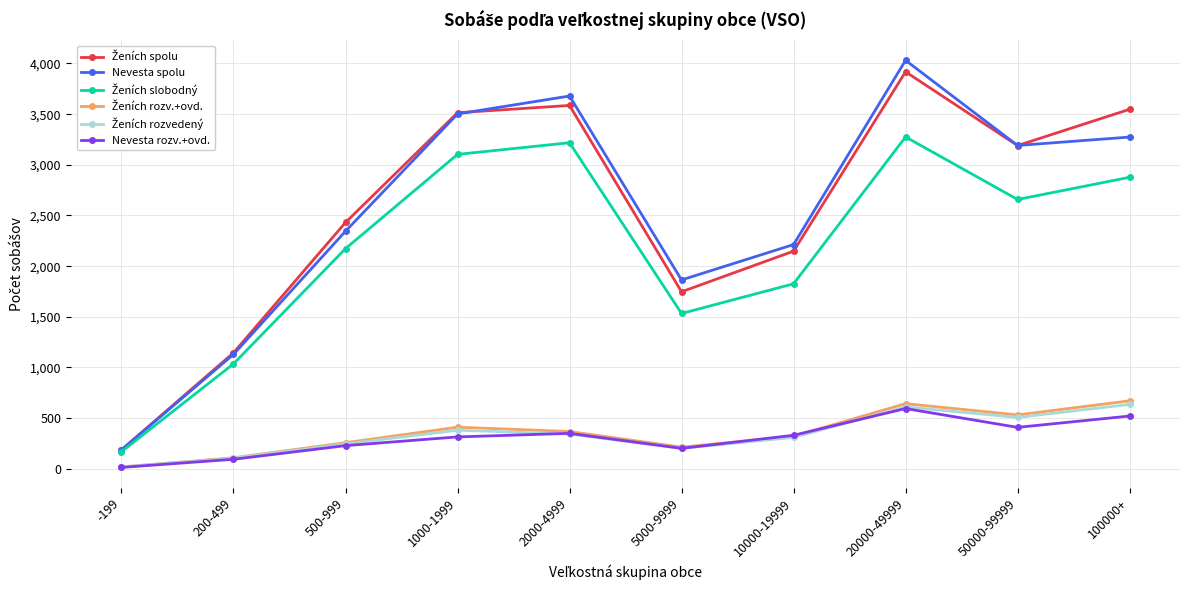

True or false: Nevesta spolu has a value of 3191 at 50000-99999.

True